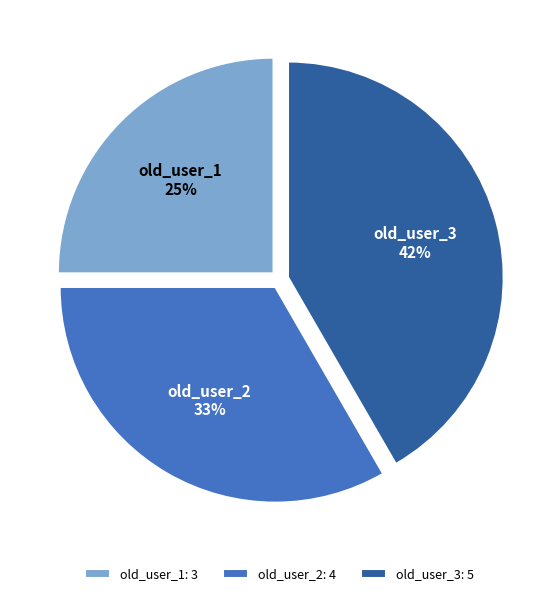

True or false: old_user_2 accounts for 33% of the total.

True